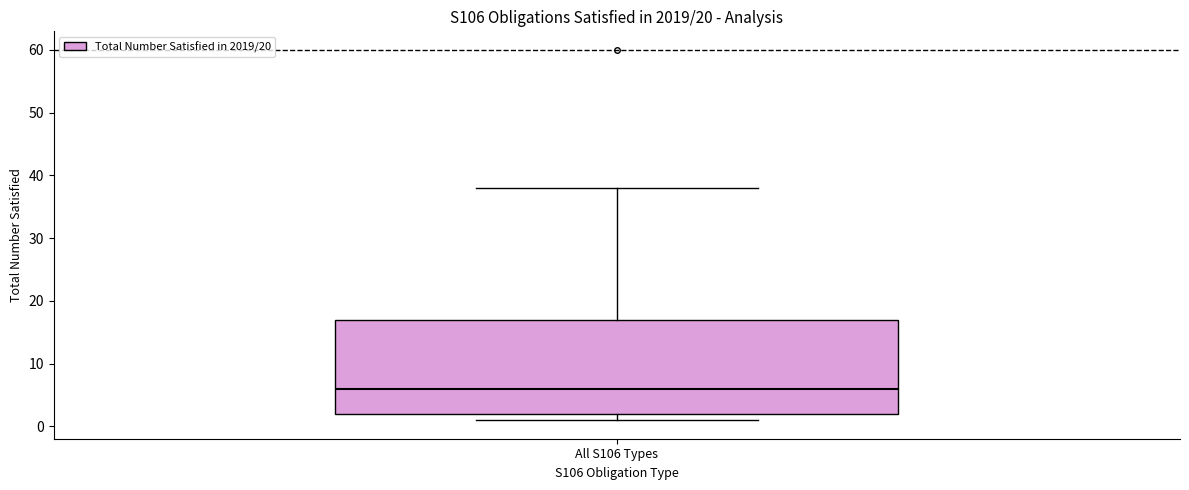

Transcribe this box plot: give where the median line is, the range the box spans, and where the two whiskers end, as read against the y-axis. The values are not printed on the chart, so give them approximately, as read against the axis.

median 6, box 2 to 17, whiskers 1 to 38